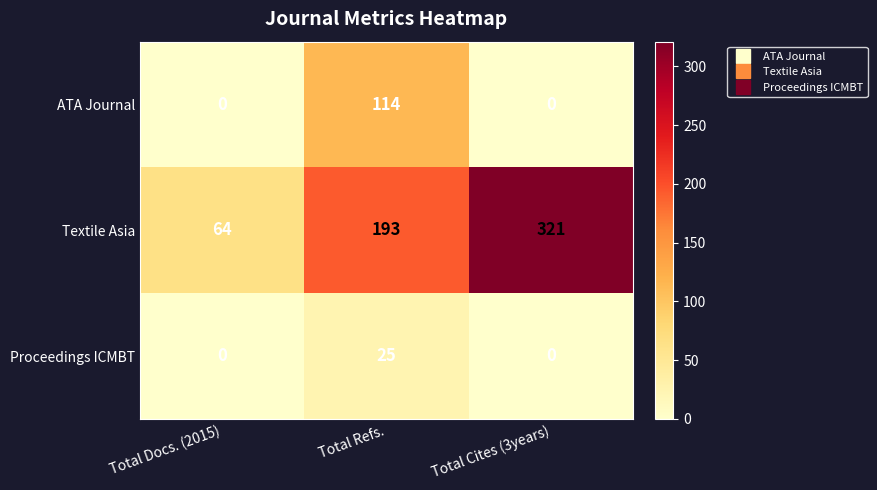

What is the spread (max minus min) of values at Total Refs.?

168